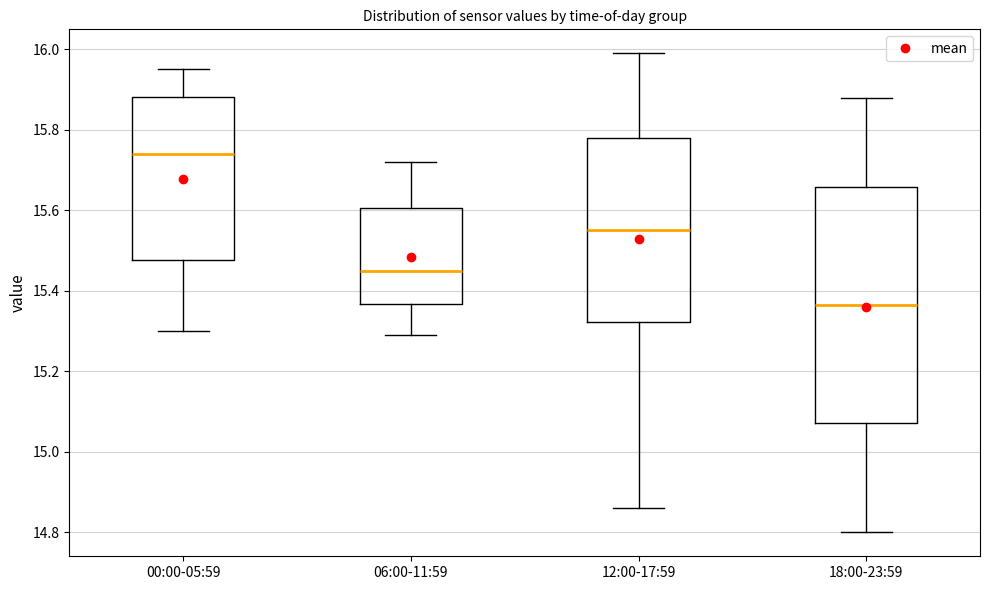

Reading left to right, transcribe this box plot: for each box, give where its median line is, the range the box spans, and where its two whiskers end, as read against the y-axis. The values are not printed on the chart, so give them approximately, as read against the axis.

00:00-05:59: median 15.74, box 15.48 to 15.88, whiskers 15.30 to 15.96
06:00-11:59: median 15.46, box 15.36 to 15.60, whiskers 15.30 to 15.72
12:00-17:59: median 15.56, box 15.32 to 15.78, whiskers 14.86 to 16.00
18:00-23:59: median 15.36, box 15.08 to 15.66, whiskers 14.80 to 15.88